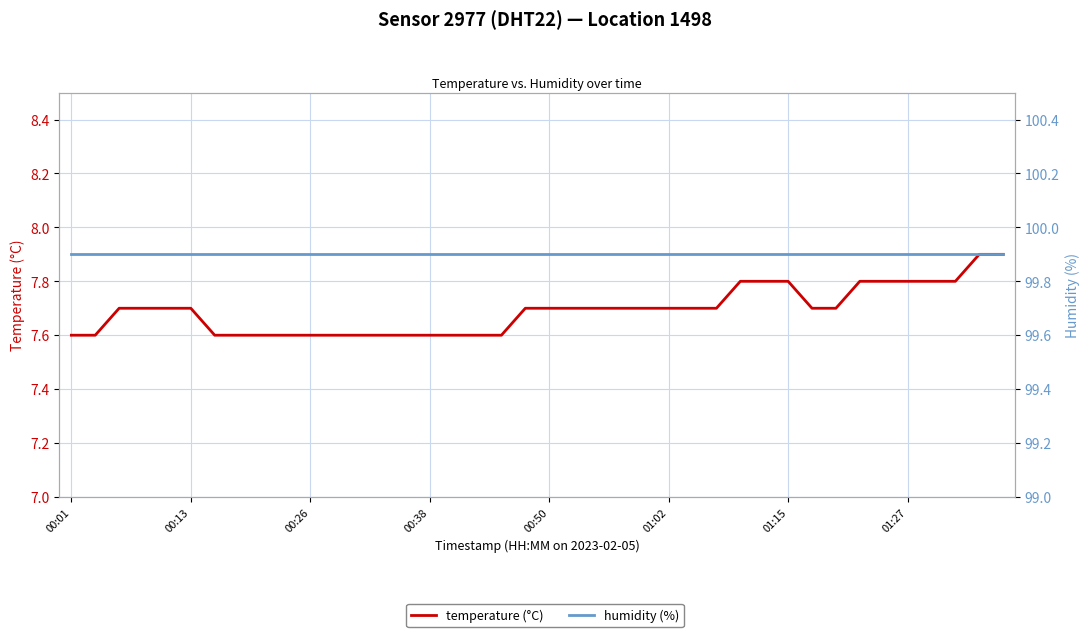

What position from the left is 00:38?

4